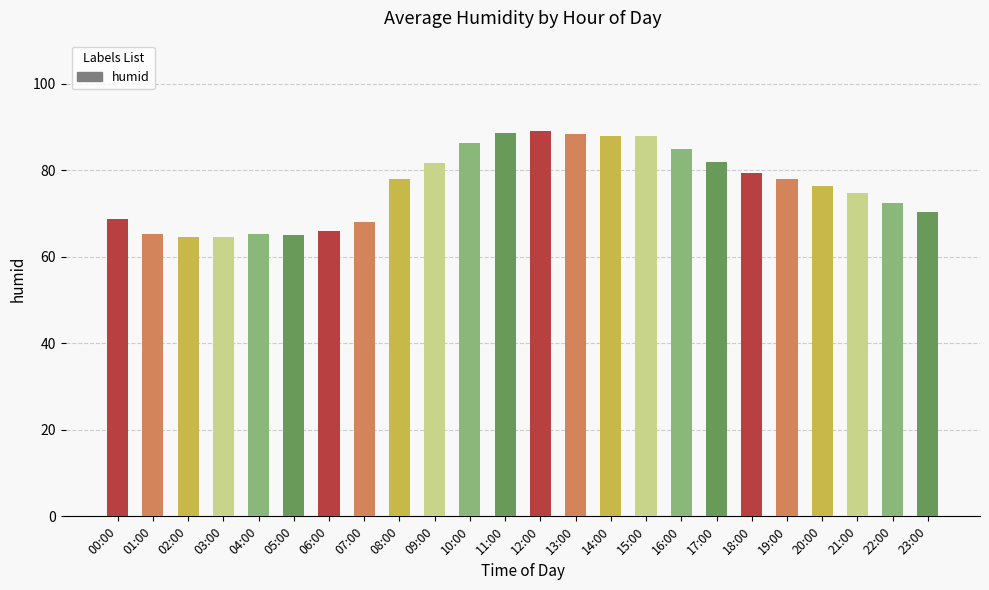

The chart shows a value of 20.4 at 06:00. True or false?

False